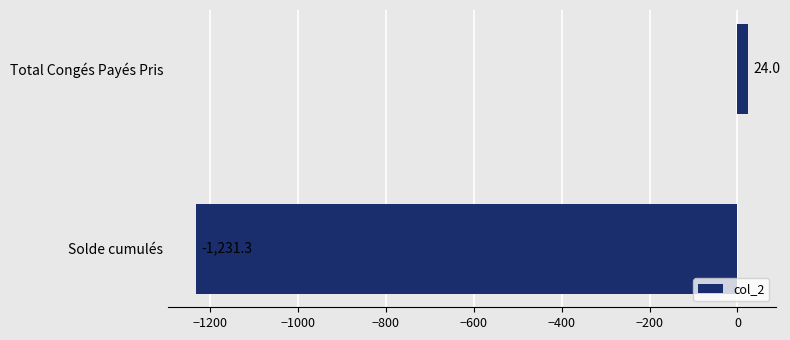

Is it true that the value at Solde cumulés is -1231.3?

True